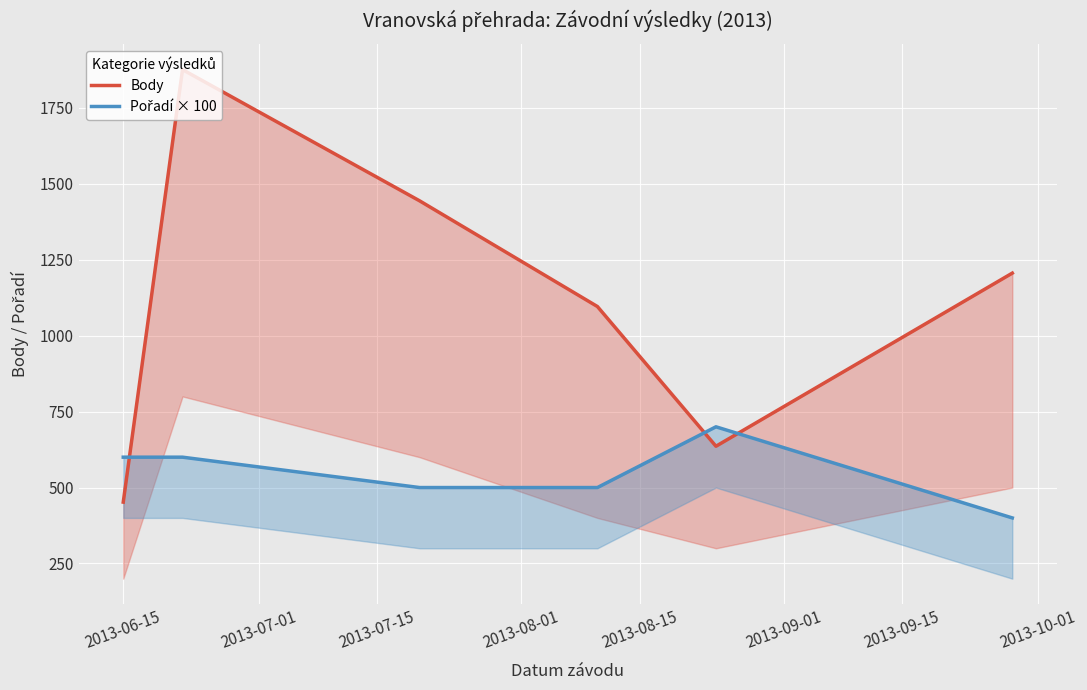

What is the value of the Pořadí × 100 point at the 4th from the left?

500